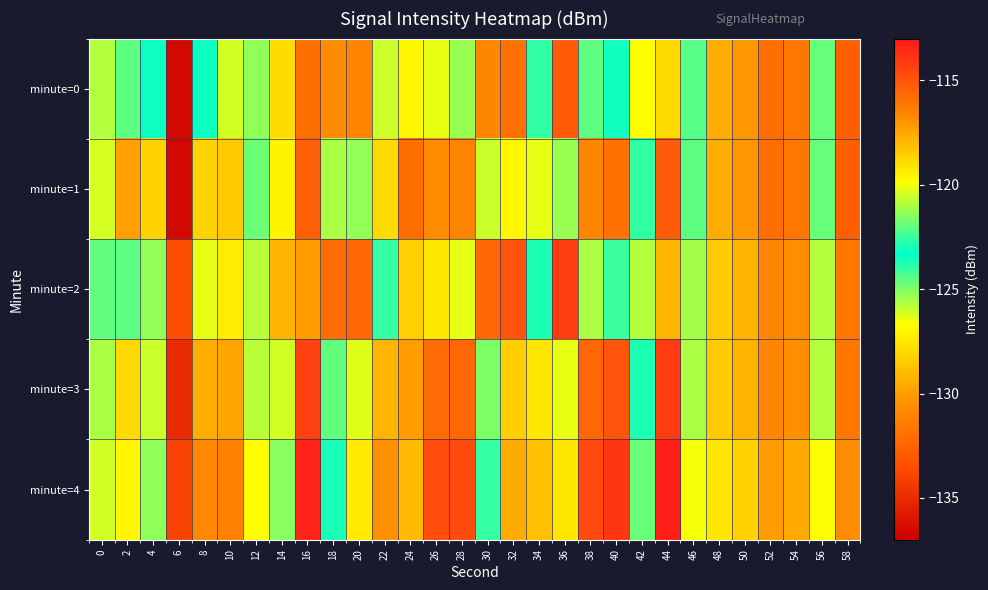

How many series are shown in this chart?

5